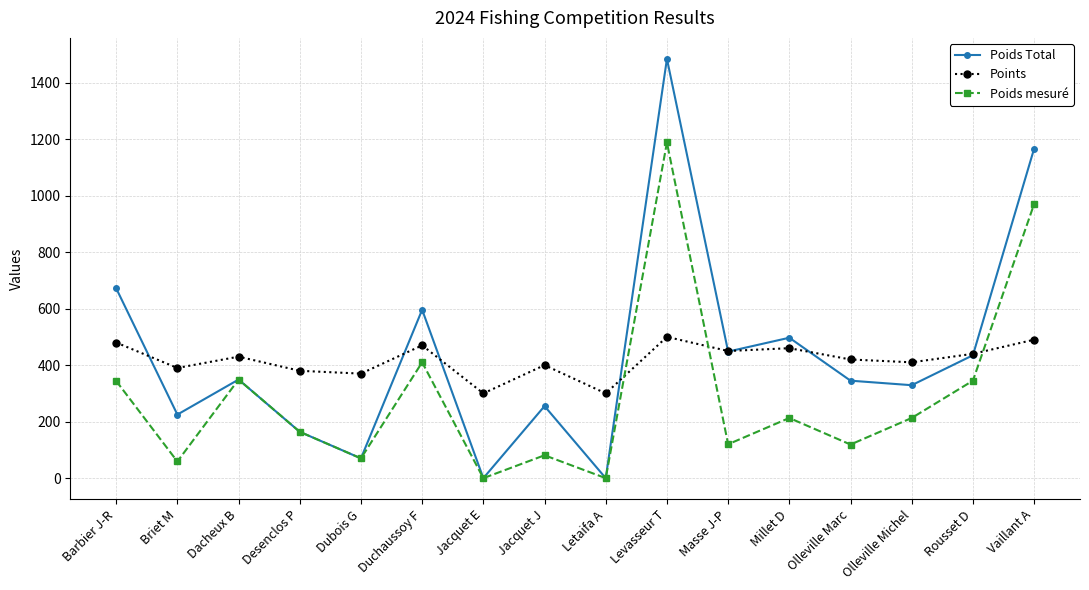

What position from the left is Dacheux B?

3